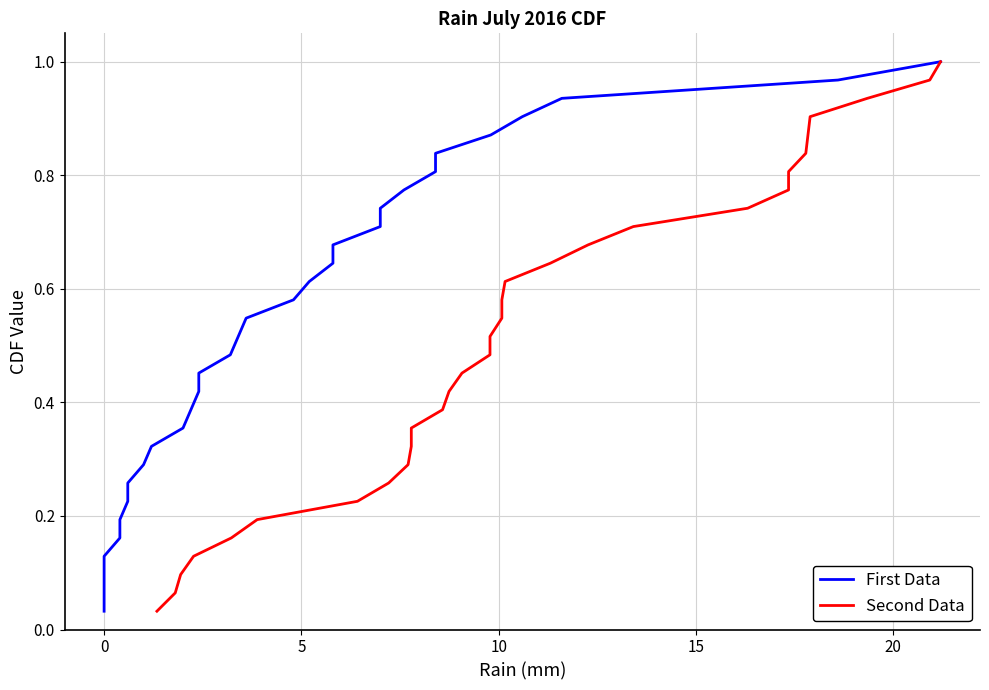

True or false: Second Data and First Data intersect in this chart.

False